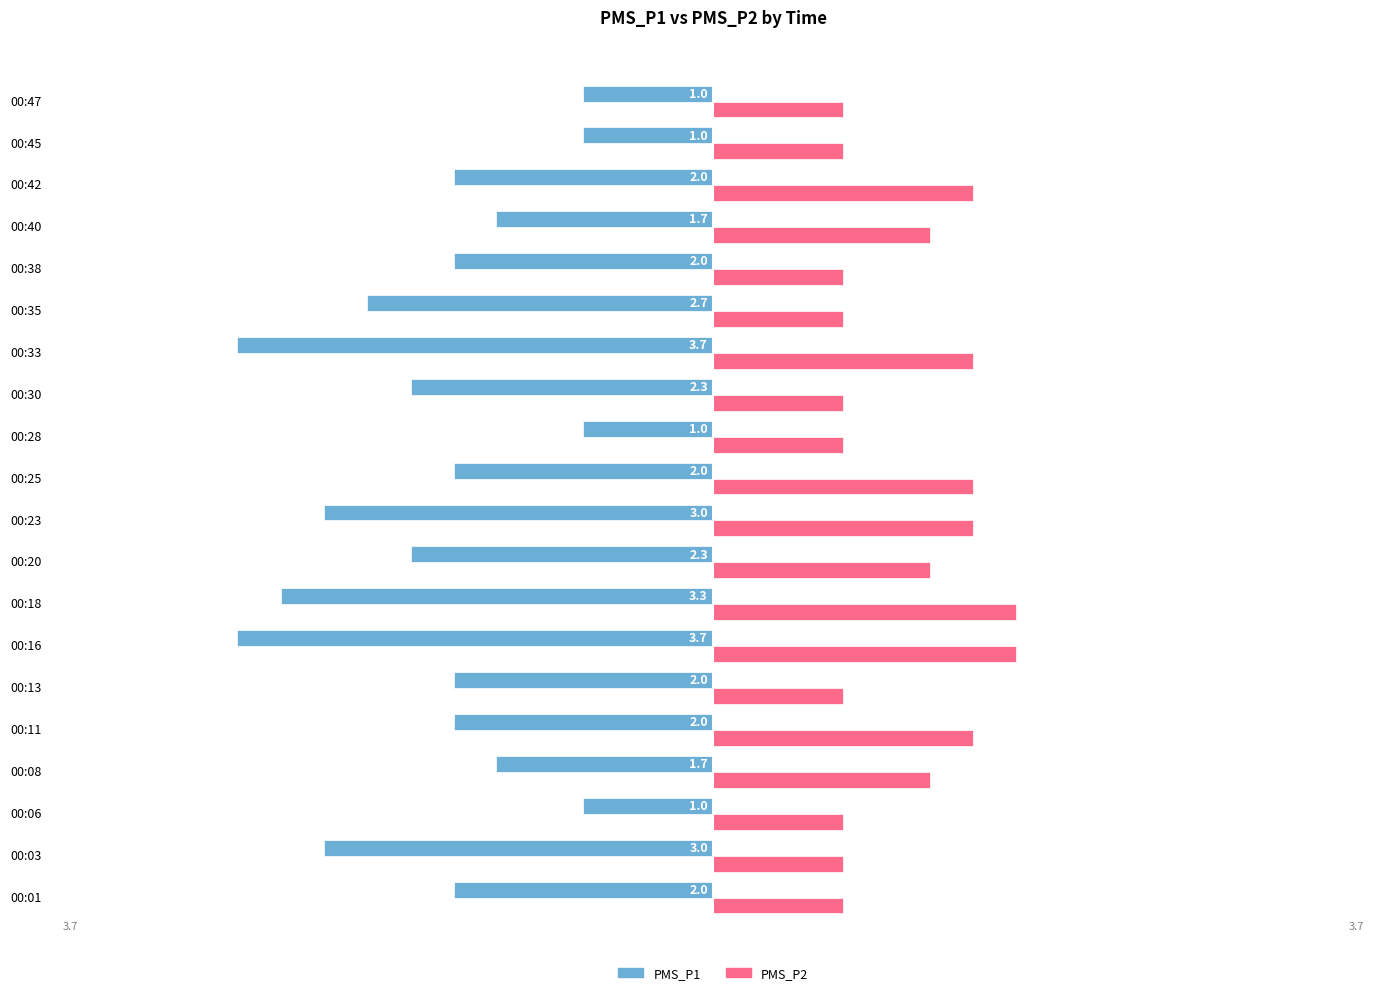

What are all the series names shown in the legend?

PMS_P1, PMS_P2